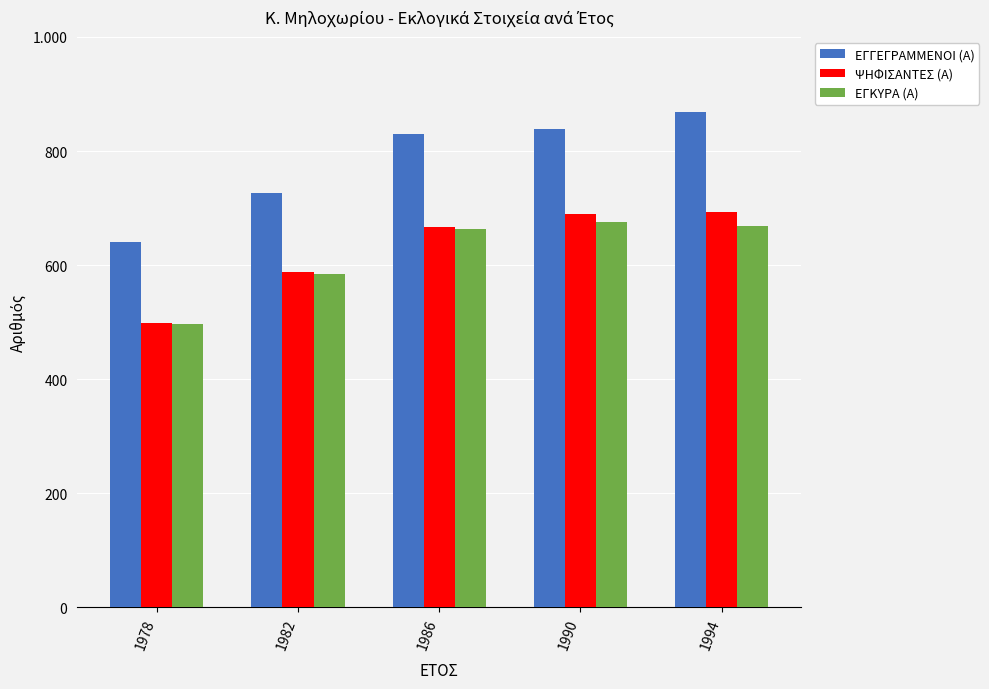

What is the value of the ΕΓΚΥΡΑ (Α) bar at the 5th from the left?

668